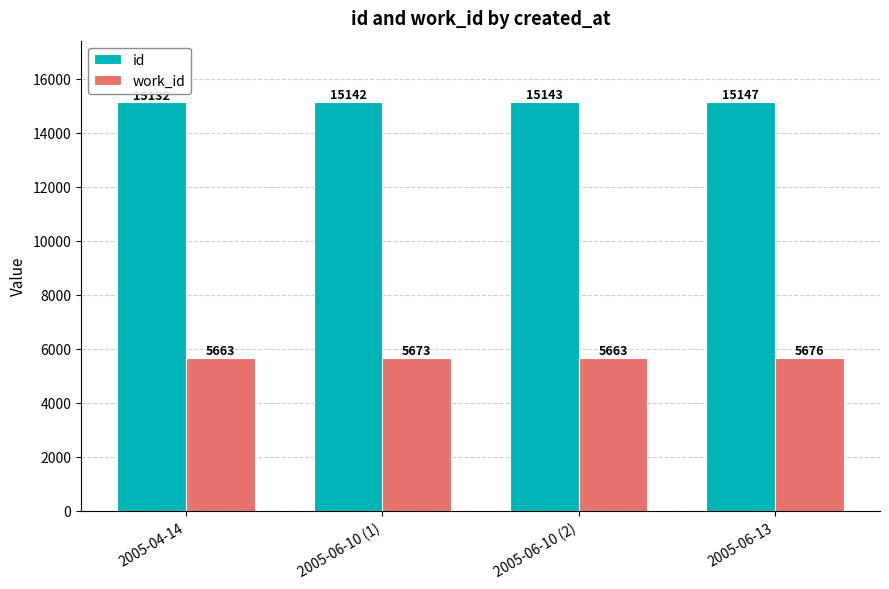

What is the maximum value for work_id?

5676